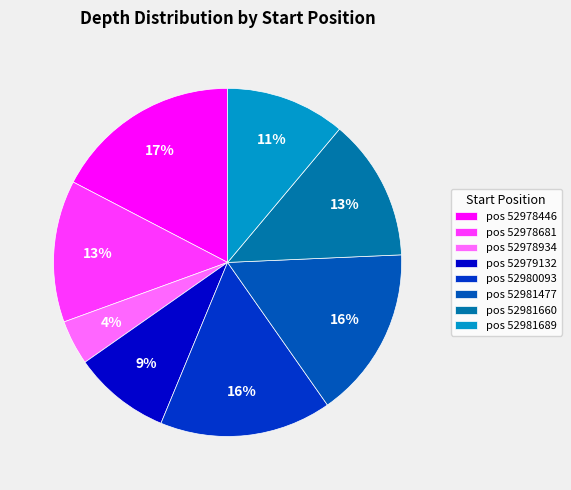

What is the largest slice in the pie chart?

pos 52978446